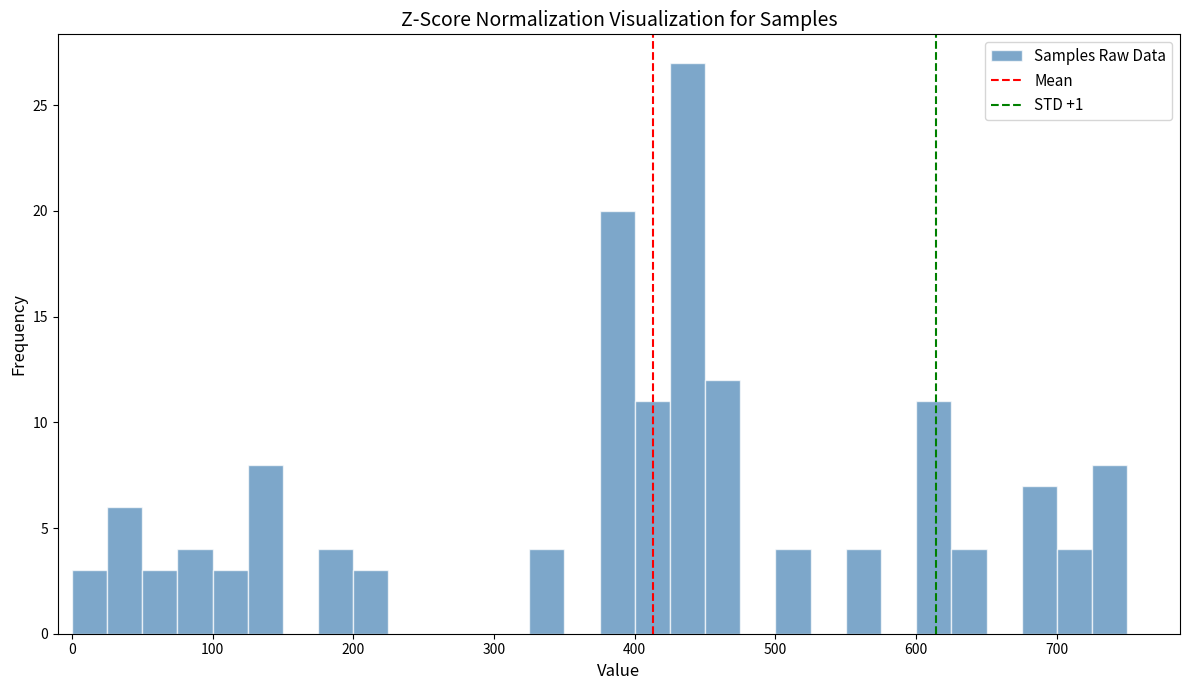

Around what value on the x-axis is the tallest bar? Give the approximate position of its centre, as read against the axis.

440